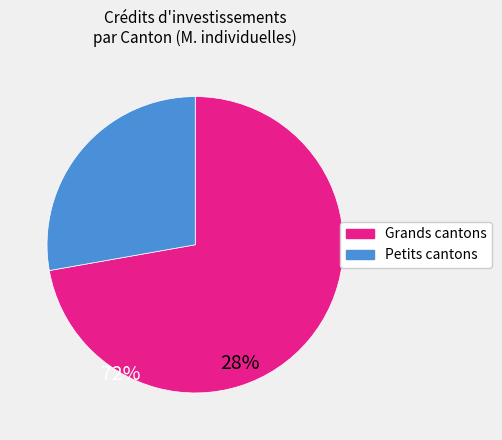

Is there a majority slice in this chart?

Yes